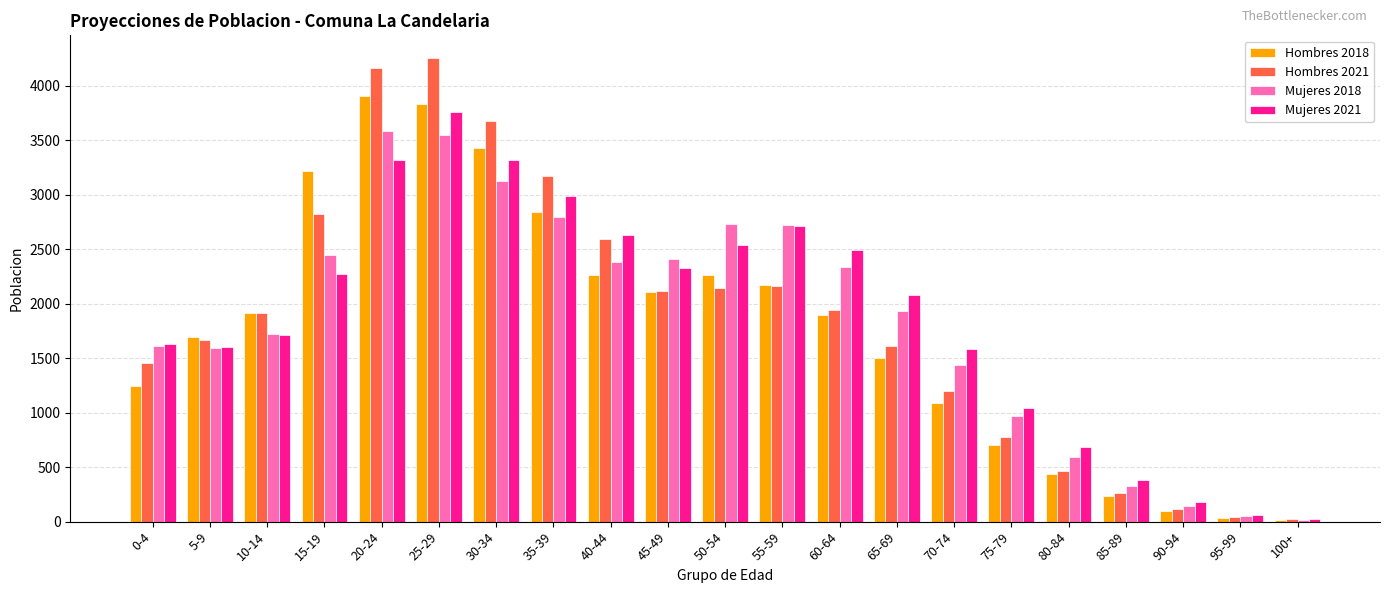

What is the label of the 15th bar from the right?

30-34